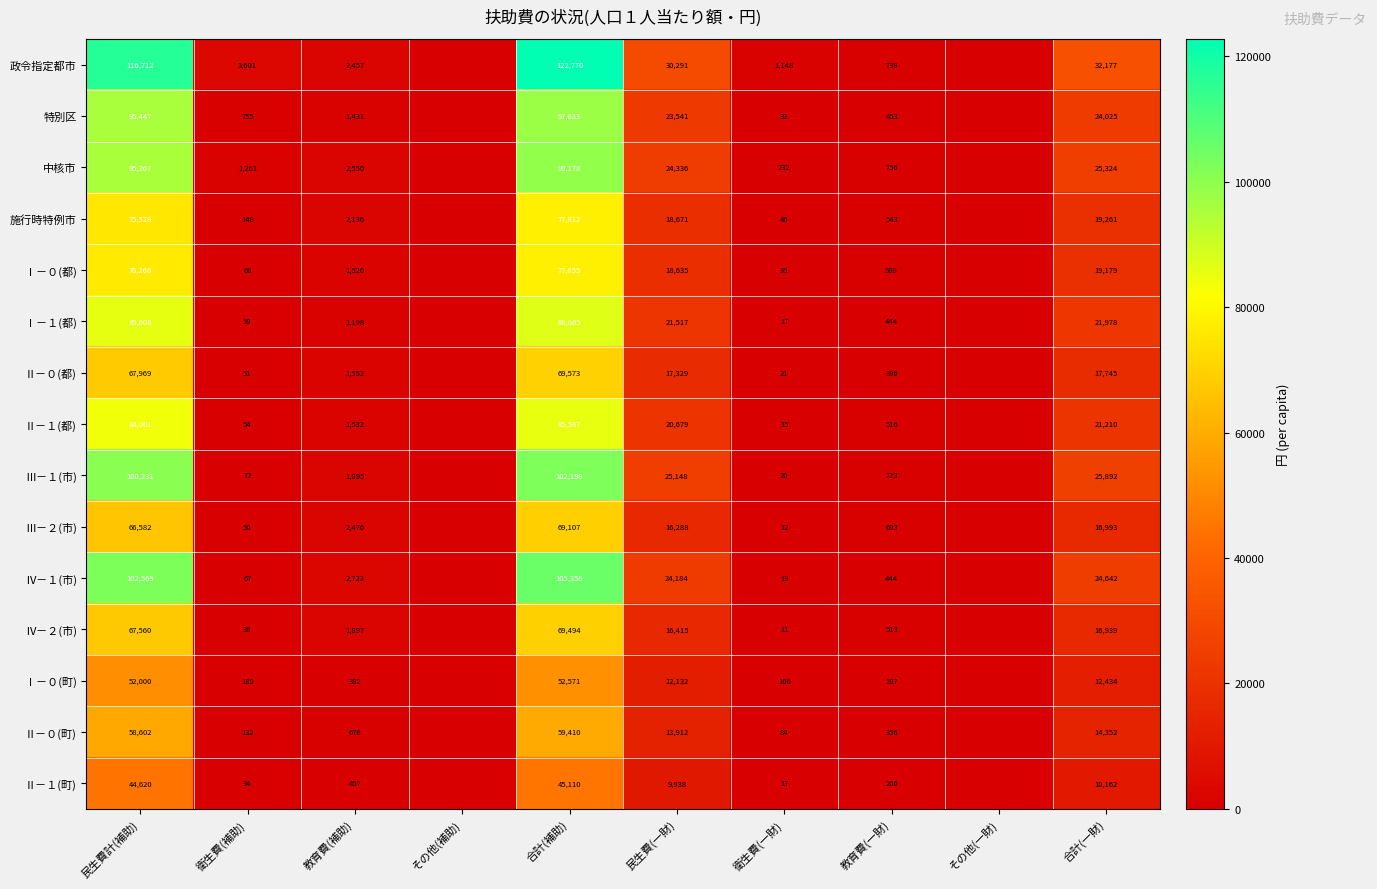

Which has a higher value, その他(一財) or 教育費(補助)?

教育費(補助)